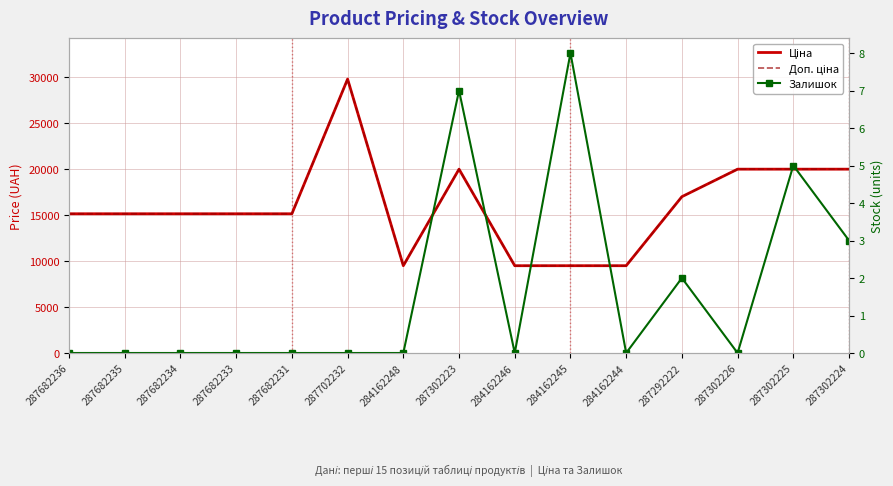

How many series are shown in this chart?

3